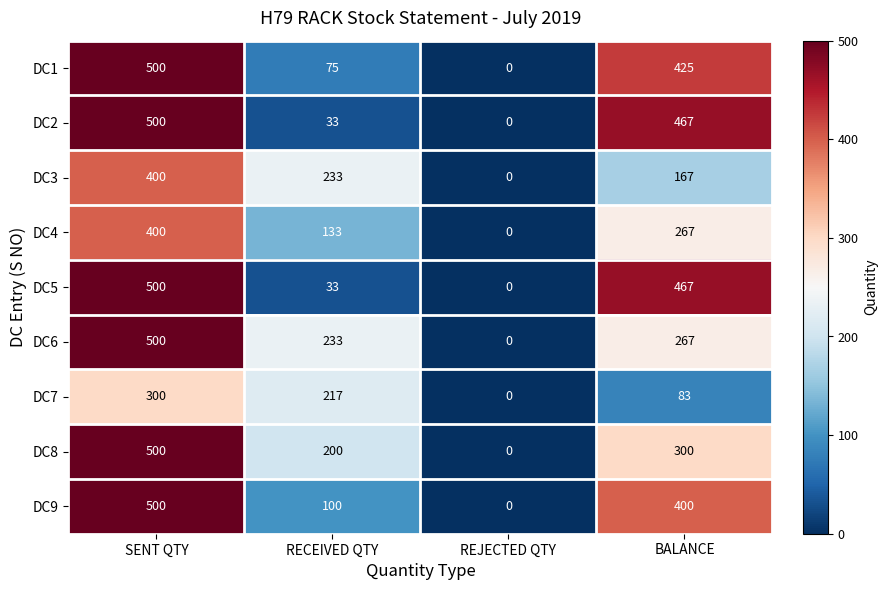

How many DC9 values are between 100 and 500?

3